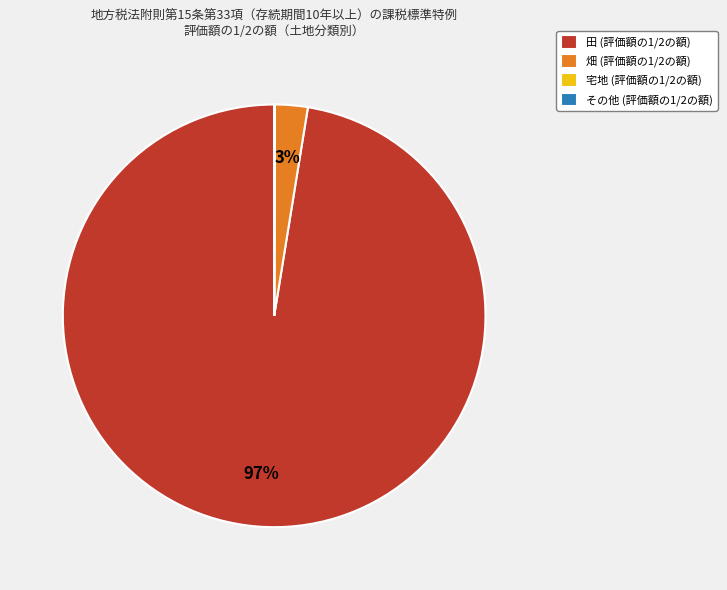

Which has a higher value, 畑 (評価額の1/2の額) or 田 (評価額の1/2の額)?

田 (評価額の1/2の額)